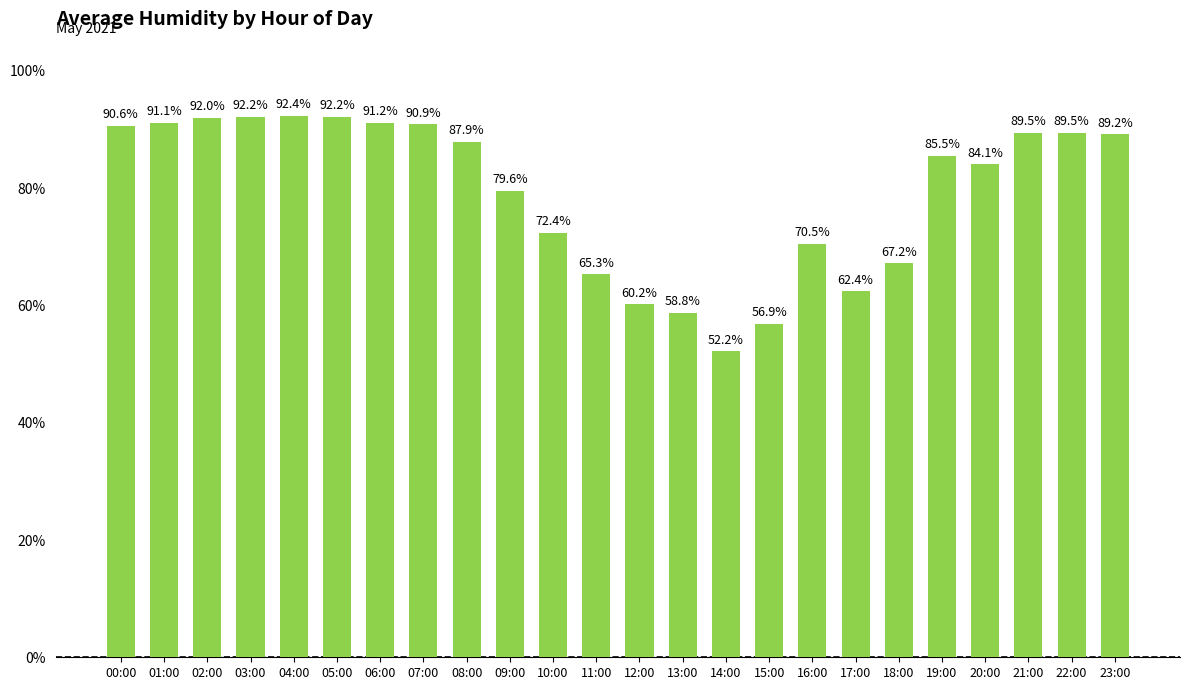

What is the greatest value displayed?

92.4